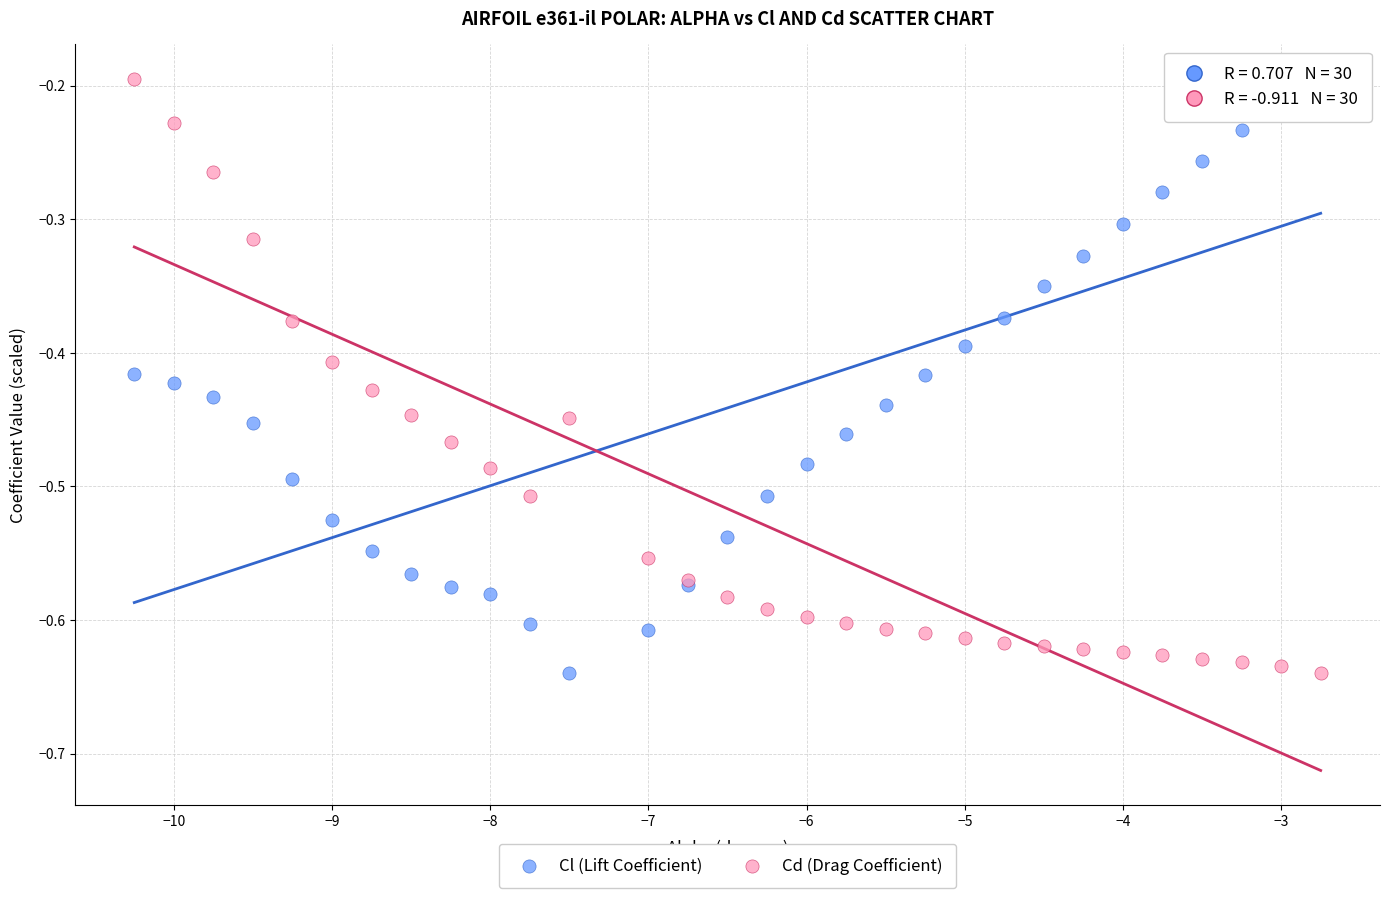

What are all the series names shown in the legend?

Cl (Lift Coefficient), Cd (Drag Coefficient)